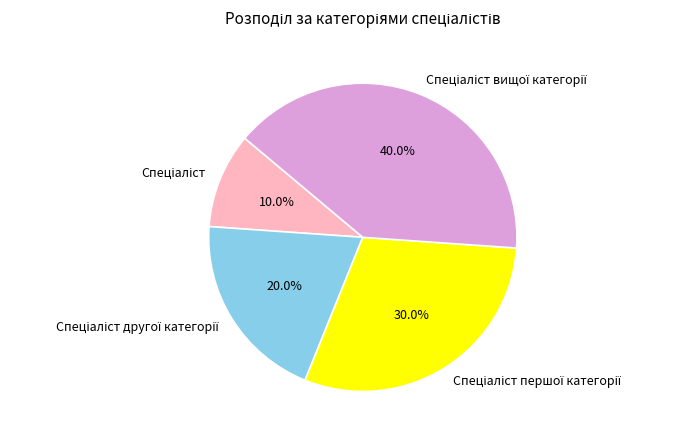

Is there any slice that represents more than half of the pie?

No